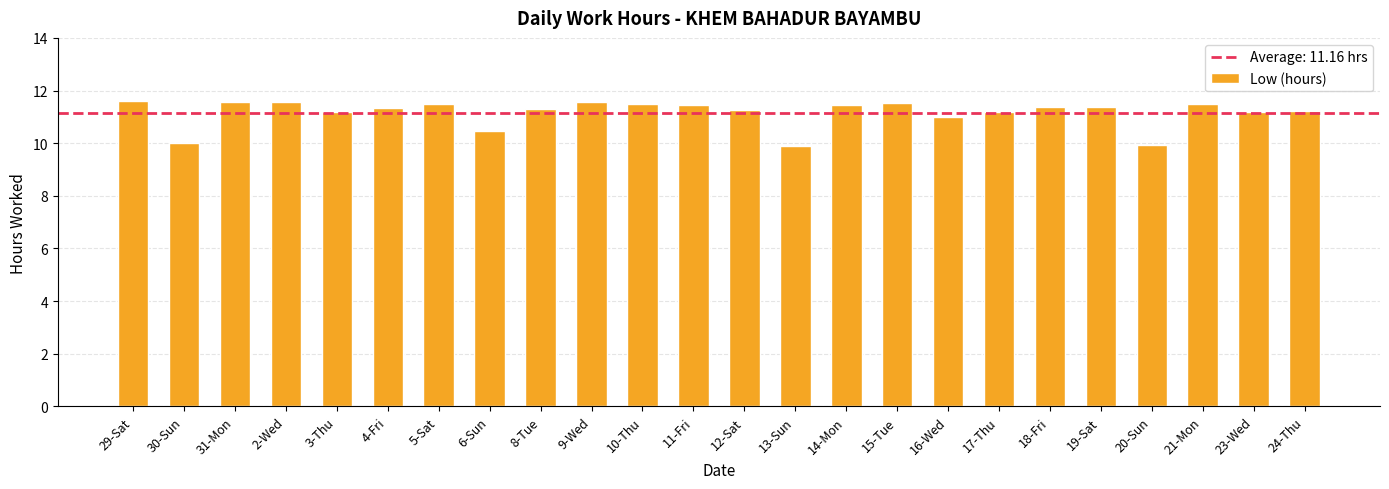

How many distinct data groups are displayed?

1